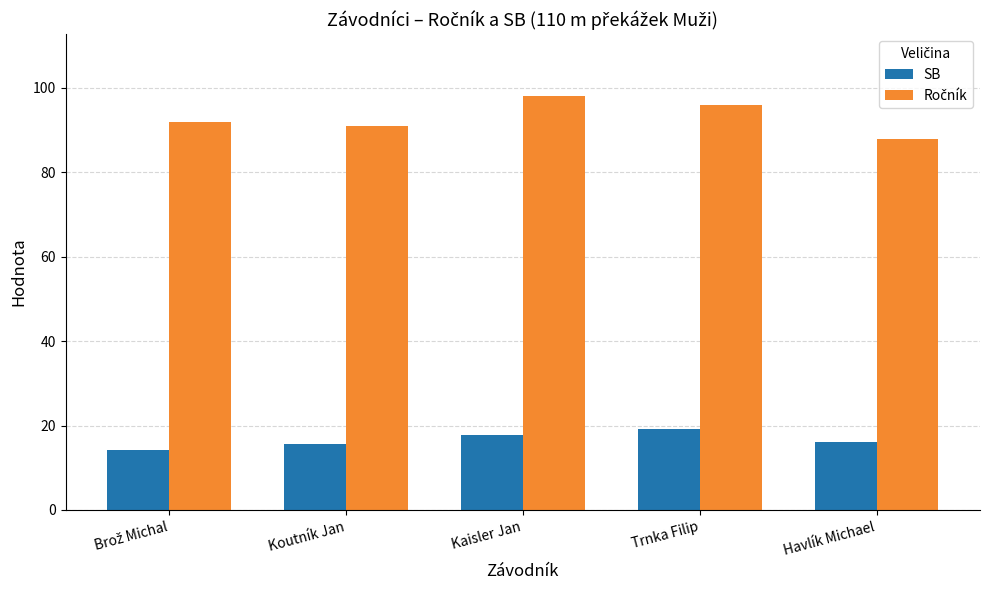

What is the difference between the highest and lowest values at Kaisler Jan?

80.3